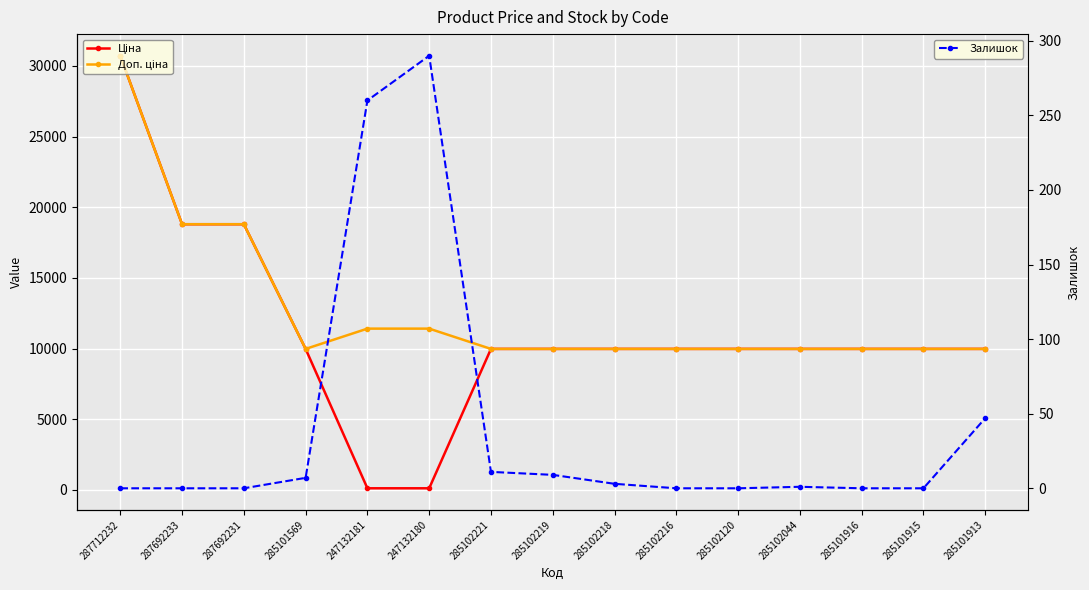

Which series has the largest total across all categories?

Доп. ціна